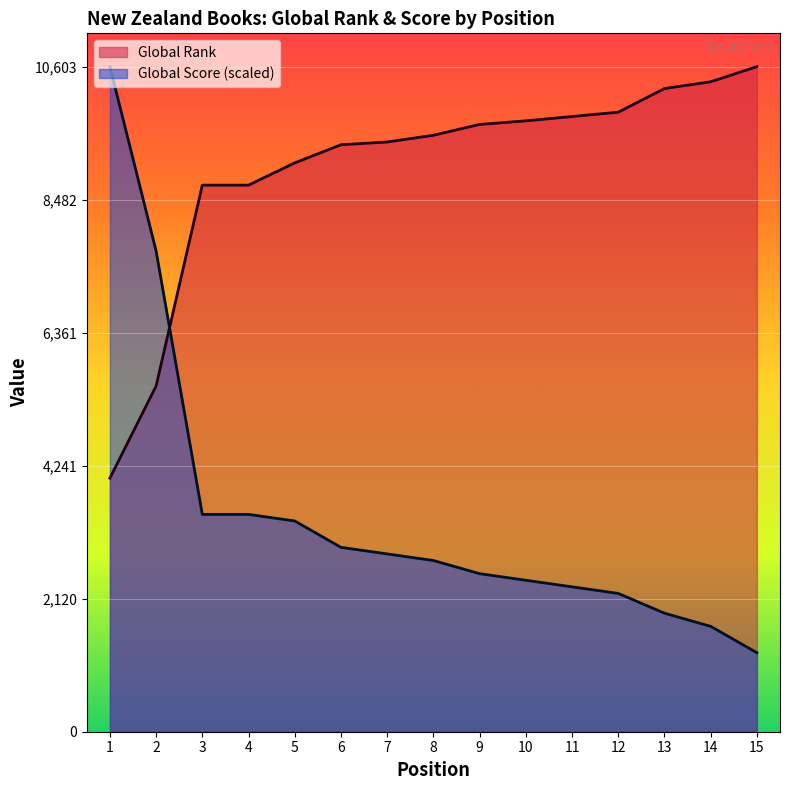

List the labels in order of Global Rank value, smallest first.

1, 2, 3, 4, 5, 6, 7, 8, 9, 10, 11, 12, 13, 14, 15